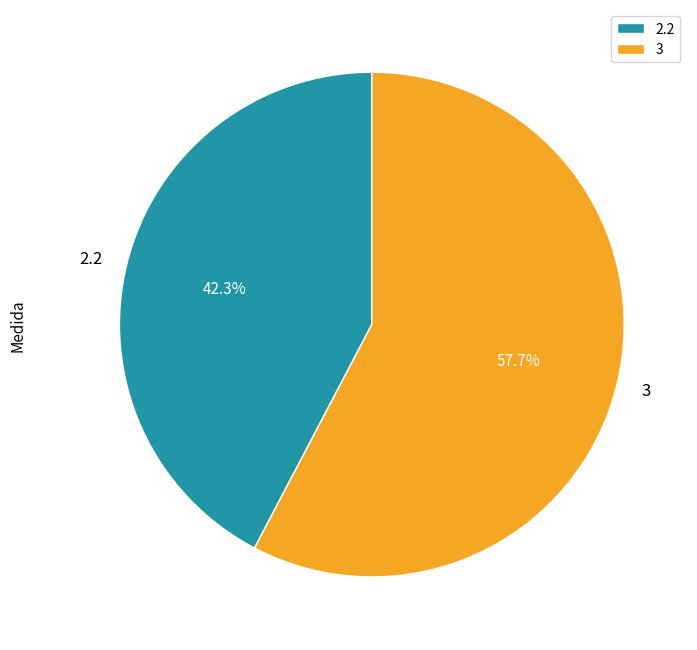

To the nearest percent, what portion does 2.2 represent?

42%